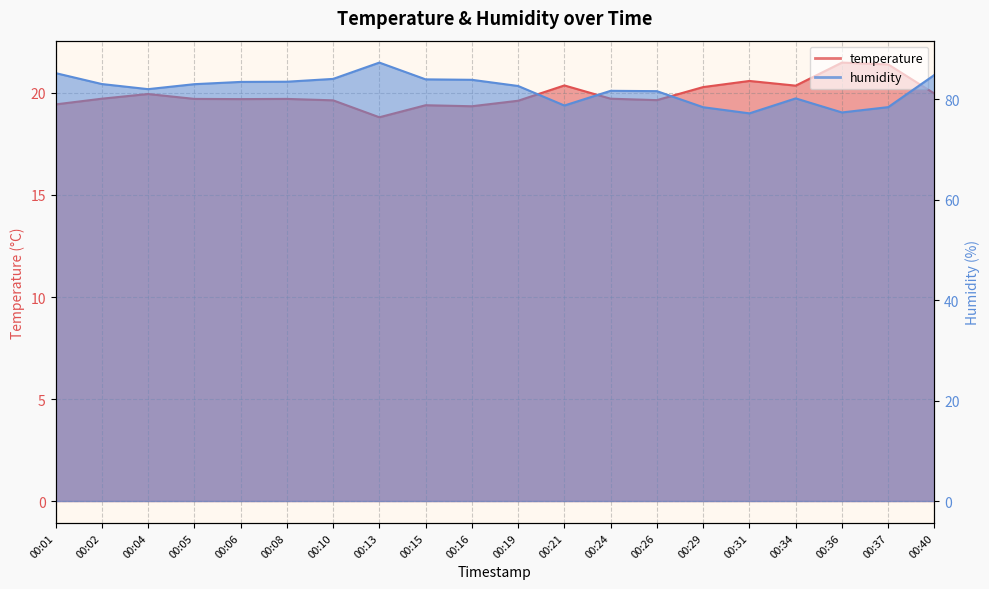

What is the approximate value of temperature at 00:13?

18.8